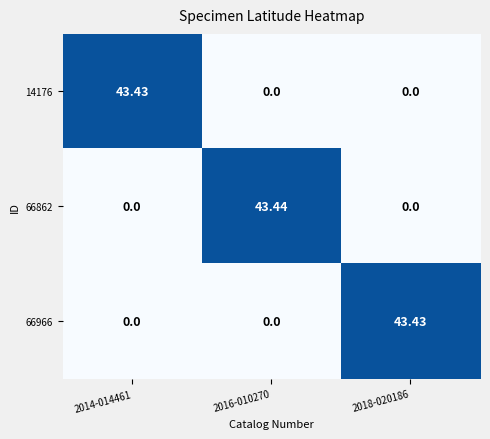

Is the value of 66966 at 2014-014461 greater than the value of 14176 at 2014-014461?

No